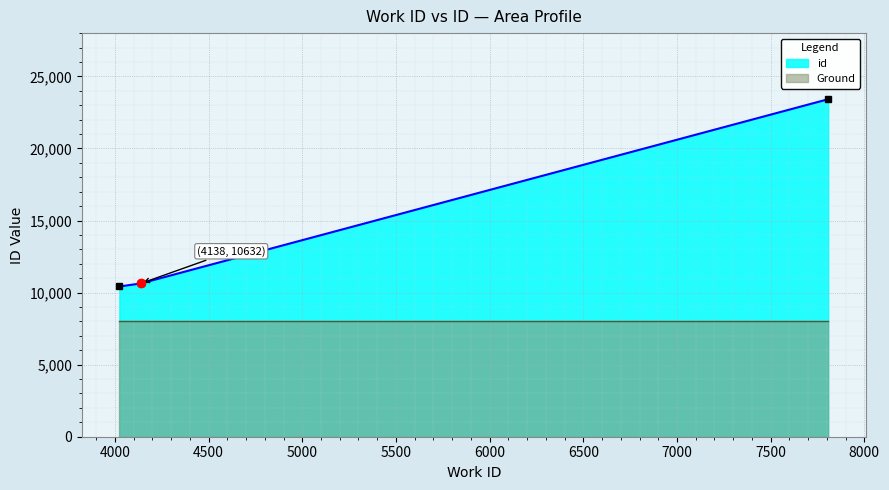

What is the sum of the values at 4024 and 4138?

21054